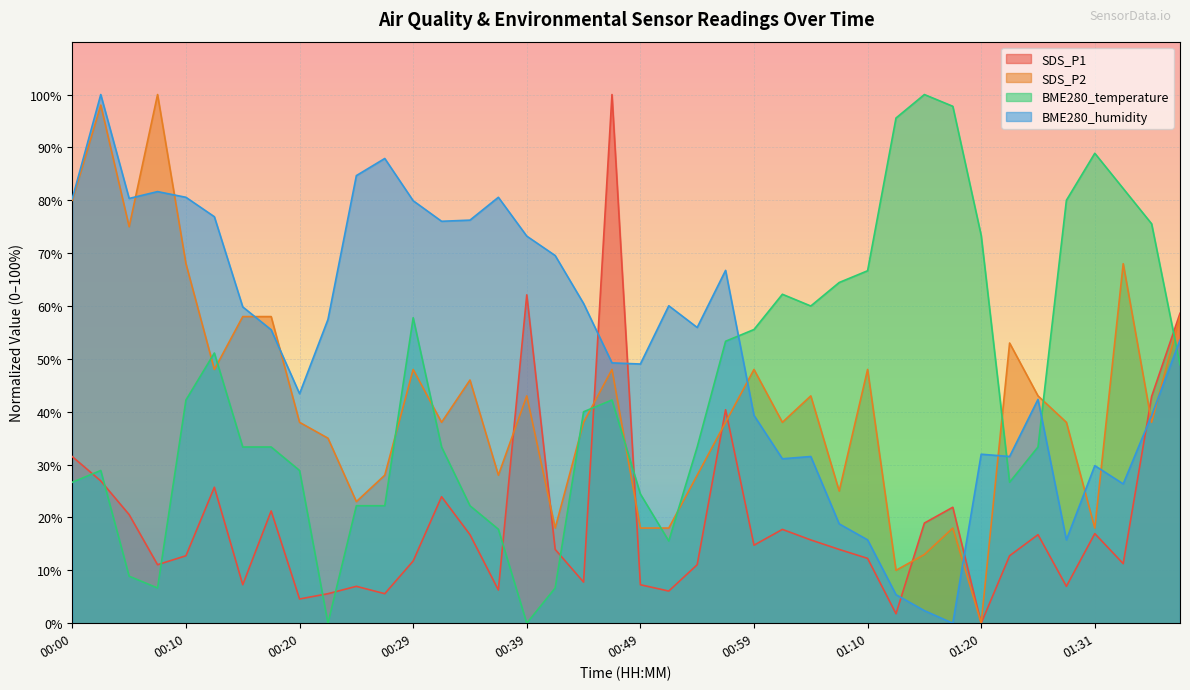

Reading right to left, transcribe all the data shown in this chart.

SDS_P1: 58.6	42.9	11.3	16.9	7.0	16.7	12.8	0.0	21.9	18.9	1.8	12.3	14.0	15.8	17.7	14.8	40.4	11.1	6.1	7.3	100.0	7.8	14.0	62.1	6.3	16.7	23.9	11.8	5.6	7.0	5.6	4.6	21.2	7.3	25.7	12.8	11.1	20.5	26.9	31.5
SDS_P2: 58.0	38.0	68.0	18.0	38.0	43.0	53.0	0.0	18.0	13.0	10.0	48.0	25.0	43.0	38.0	48.0	38.0	28.0	18.0	18.0	48.0	38.0	18.0	43.0	28.0	46.0	38.0	48.0	28.0	23.0	35.0	38.0	58.0	58.0	48.0	68.0	100.0	75.0	98.0	80.0
BME280_temperature: 48.9	75.6	82.2	88.9	80.0	33.3	26.7	73.3	97.8	100.0	95.6	66.7	64.4	60.0	62.2	55.6	53.3	33.3	15.6	24.4	42.2	40.0	6.7	0.0	17.8	22.2	33.3	57.8	22.2	22.2	0.0	28.9	33.3	33.3	51.1	42.2	6.7	8.9	28.9	26.7
BME280_humidity: 53.6	39.3	26.3	29.8	15.8	42.3	31.5	32.0	0.0	2.4	5.4	15.8	18.8	31.5	31.1	39.3	66.7	55.9	60.0	49.0	49.2	60.5	69.5	73.2	80.6	76.2	76.0	79.9	87.9	84.7	57.5	43.4	55.5	59.8	76.9	80.6	81.6	80.3	100.0	80.3